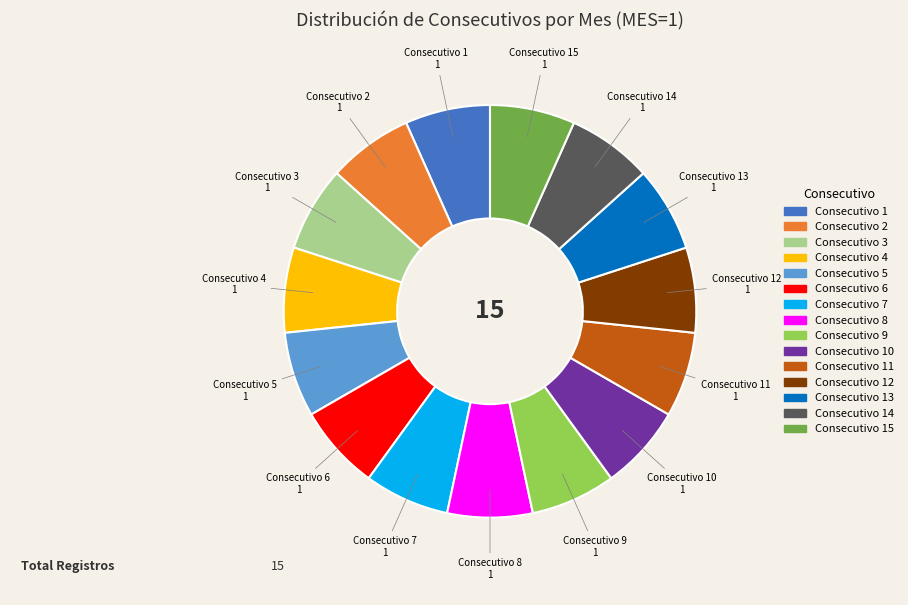

Count the number of slices in the pie.

15